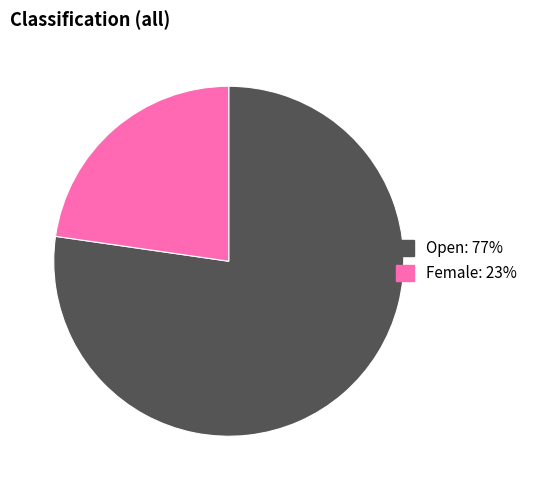

Does any single category account for the majority?

Yes